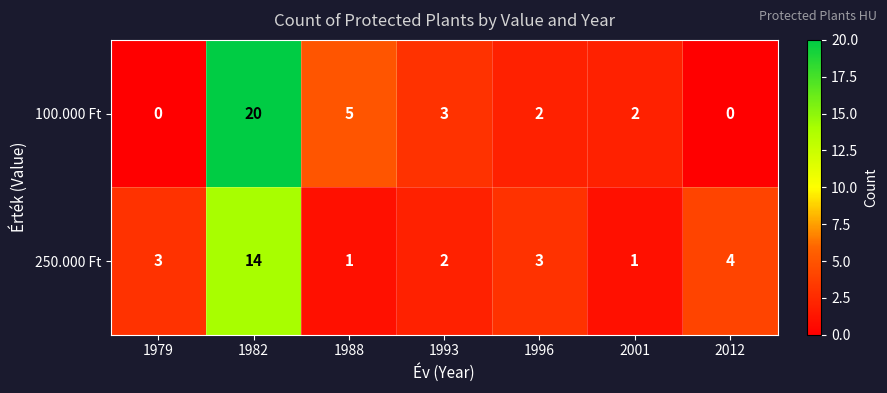

At which category does the chart reach its peak across all series?

1982